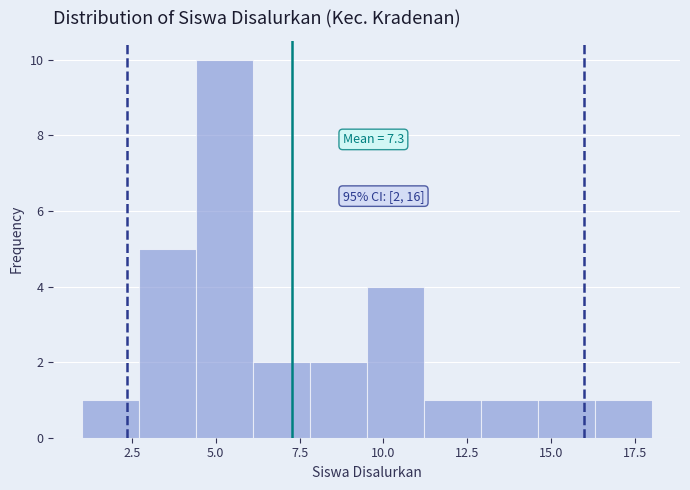

Around what value on the x-axis is the tallest bar? Give the approximate position of its centre, as read against the axis.

5.5